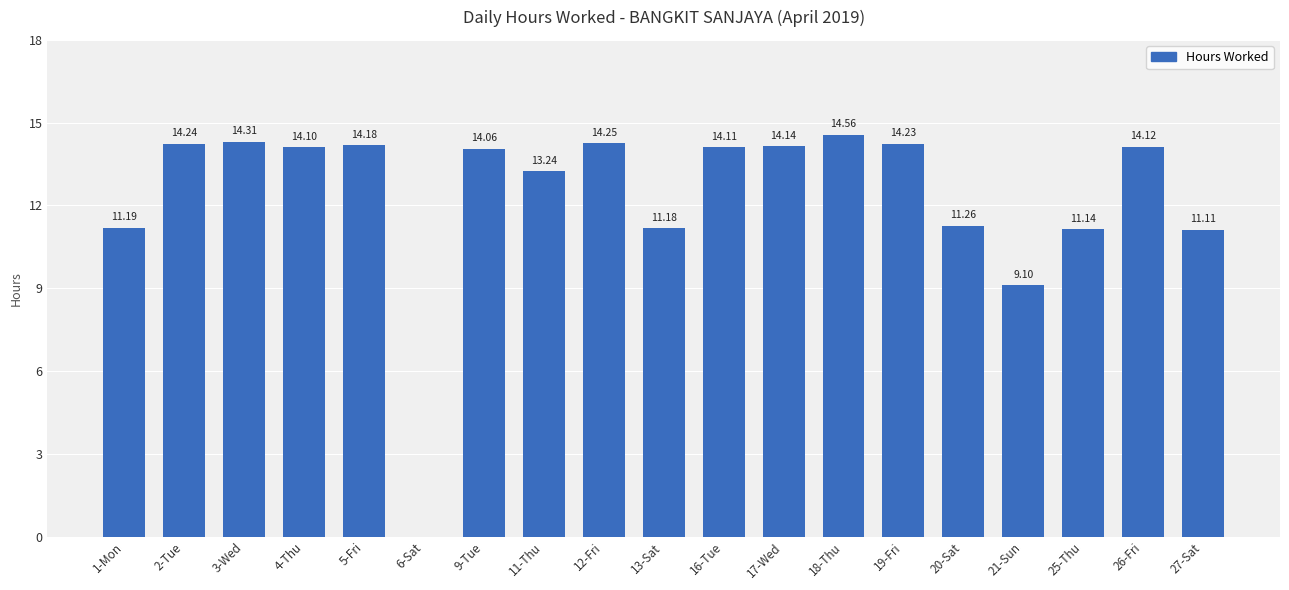

Are the bars grouped side by side (vs. stacked)?

No